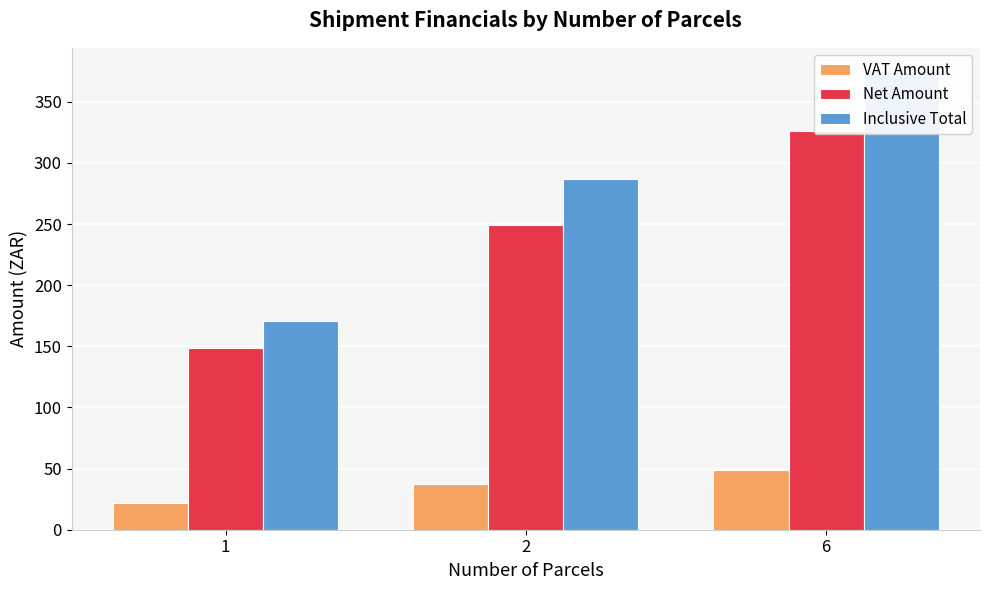

How many groups of bars are there?

3